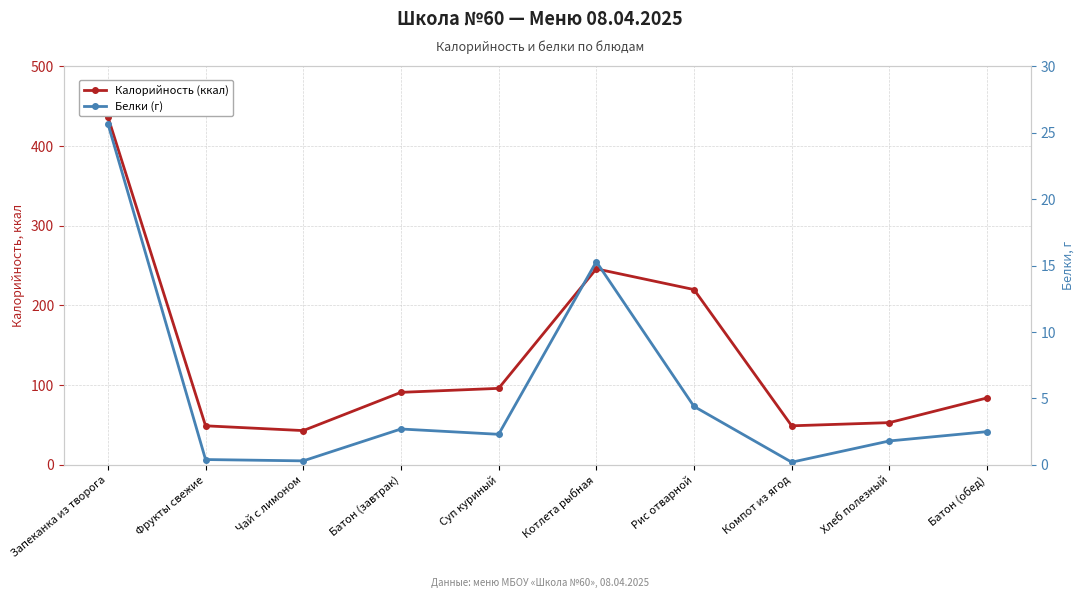

Reading right to left, list all the values displayed in this chart.

Калорийность (ккал): 84.0	53.0	49.0	220.0	246.0	96.0	91.0	43.0	49.0	437.0
Белки (г): 2.5	1.8	0.2	4.4	15.3	2.3	2.7	0.3	0.4	25.7